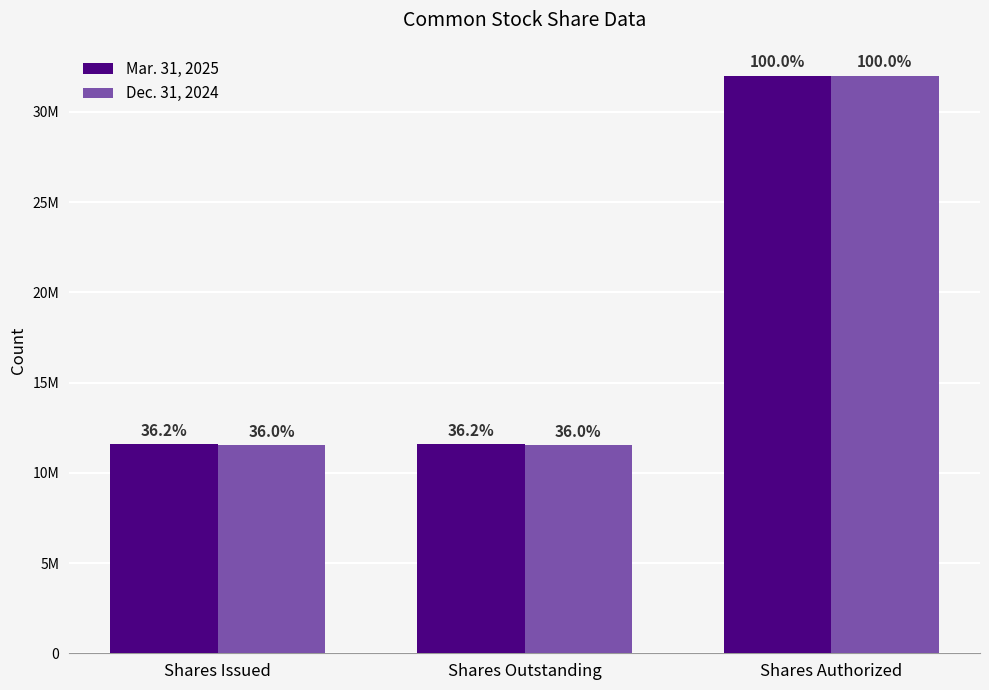

Are the bars grouped side by side (vs. stacked)?

Yes